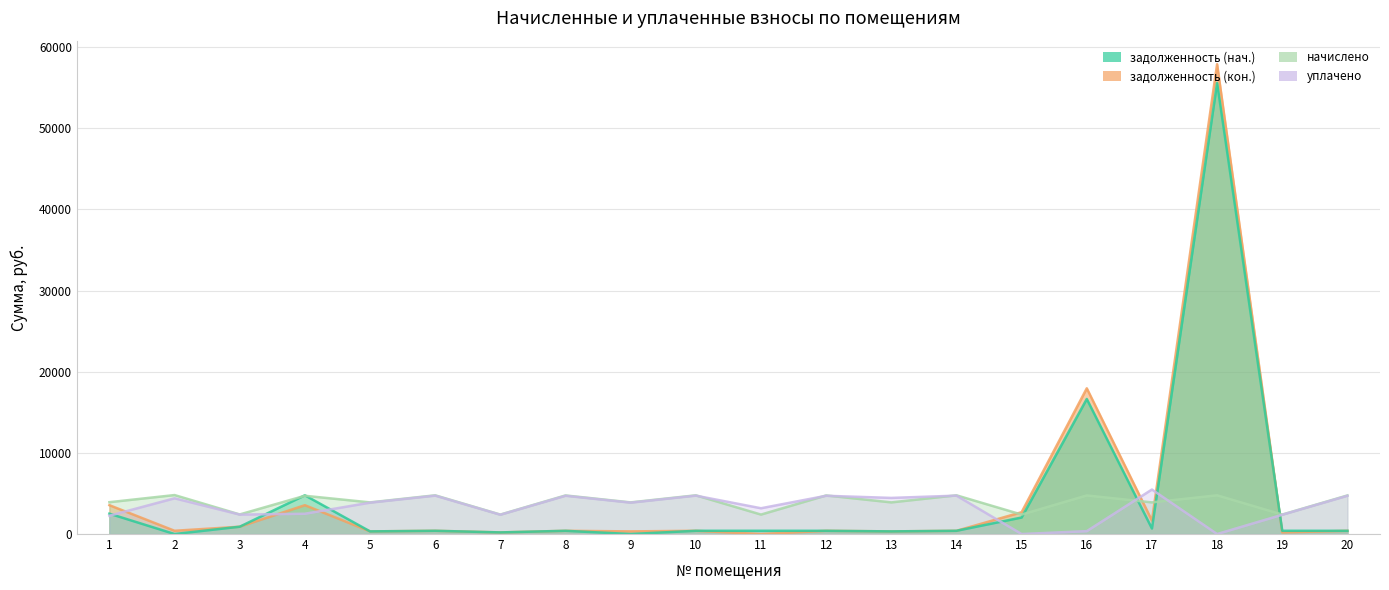

How many interior local valleys does the задолженность (кон.) series have?

8